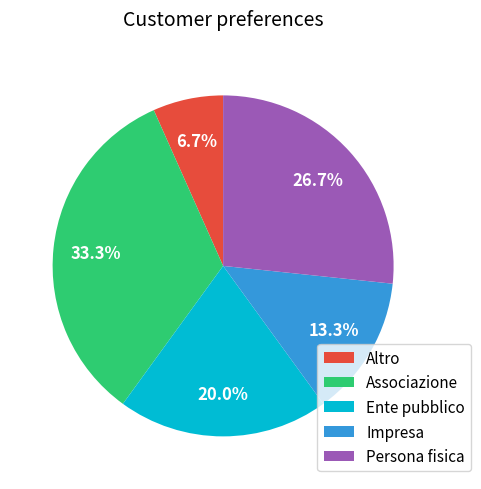

Combined, do Altro and Ente pubblico account for over 50%?

No